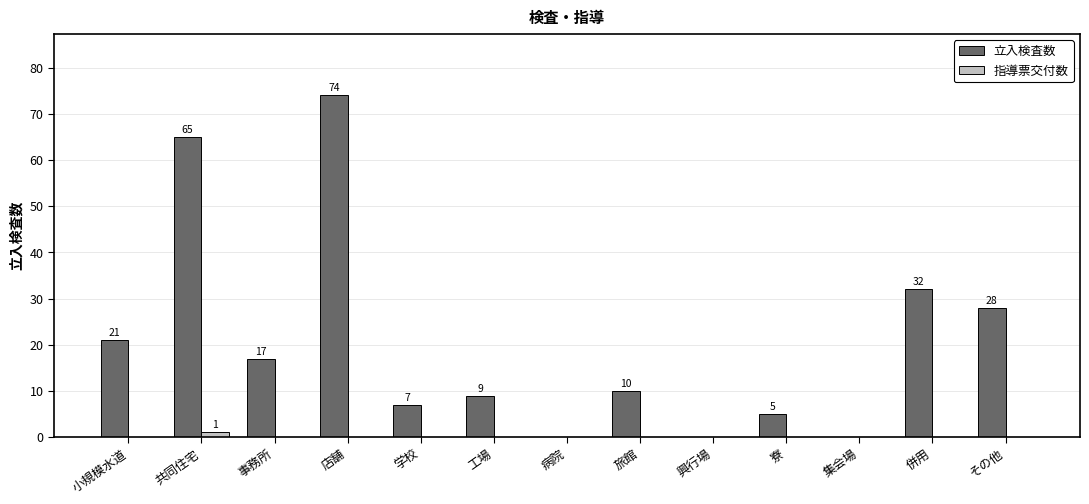

Where does the 立入検査数 series first go above 10?

小規模水道